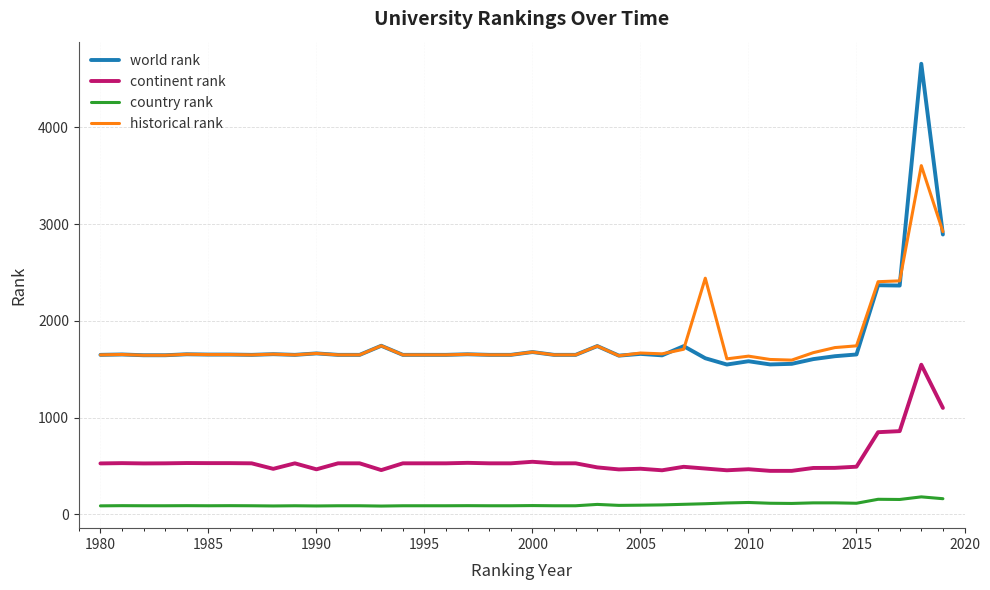

How many series are shown in this chart?

4